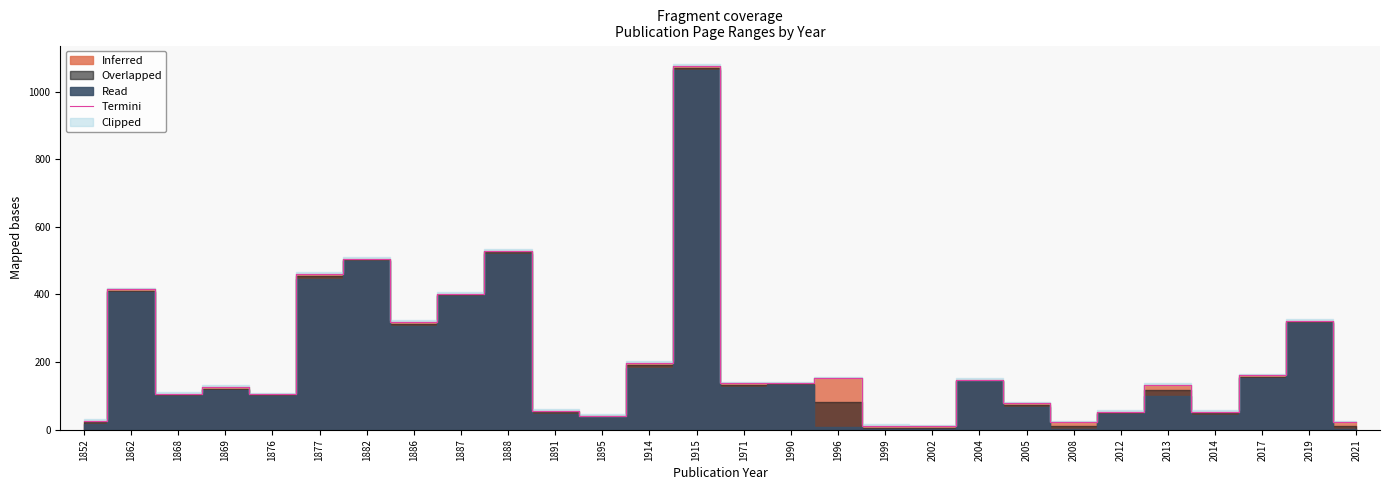

List the labels in order of value, smallest first.

2002, 1999, 2008, 2021, 1852, 1895, 2012, 2014, 1891, 2005, 1876, 1868, 1869, 2013, 1971, 1990, 2004, 1996, 2017, 1914, 1886, 2019, 1887, 1862, 1877, 1882, 1888, 1915